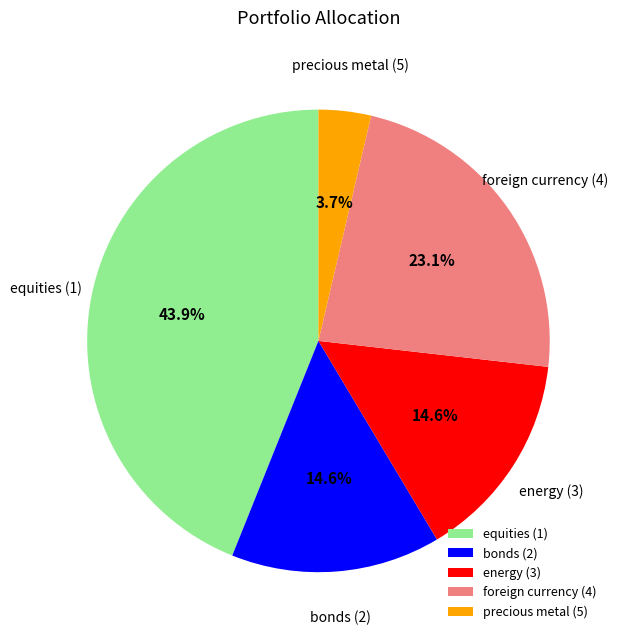

How much of the chart is everything except equities (1)?

56.1%